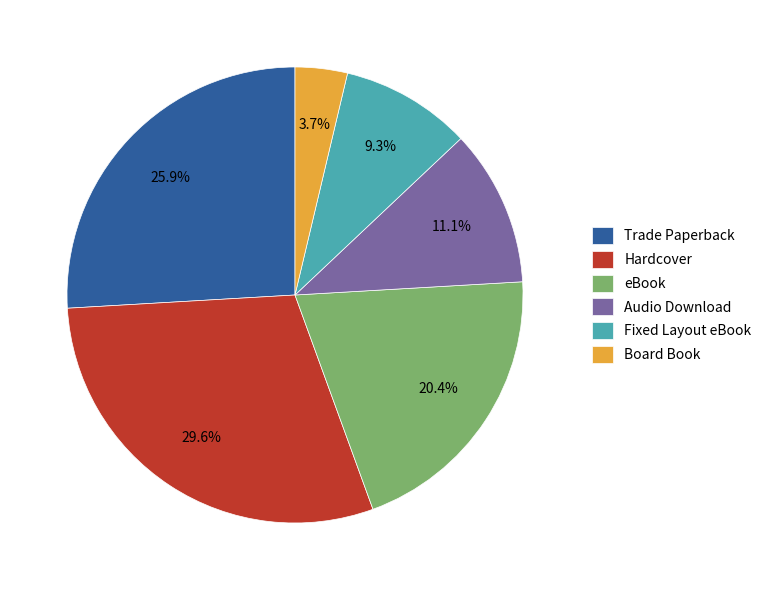

To the nearest percent, what percentage of the pie is Trade Paperback?

26%